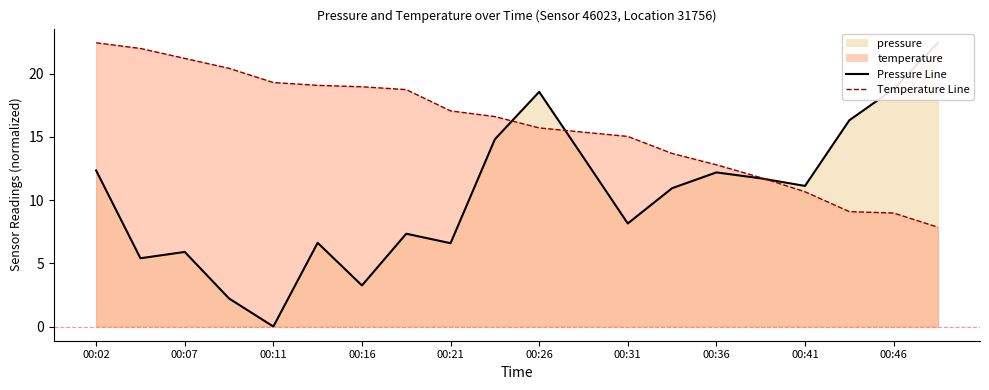

Which has a higher value, 00:21 or 00:29?

00:29